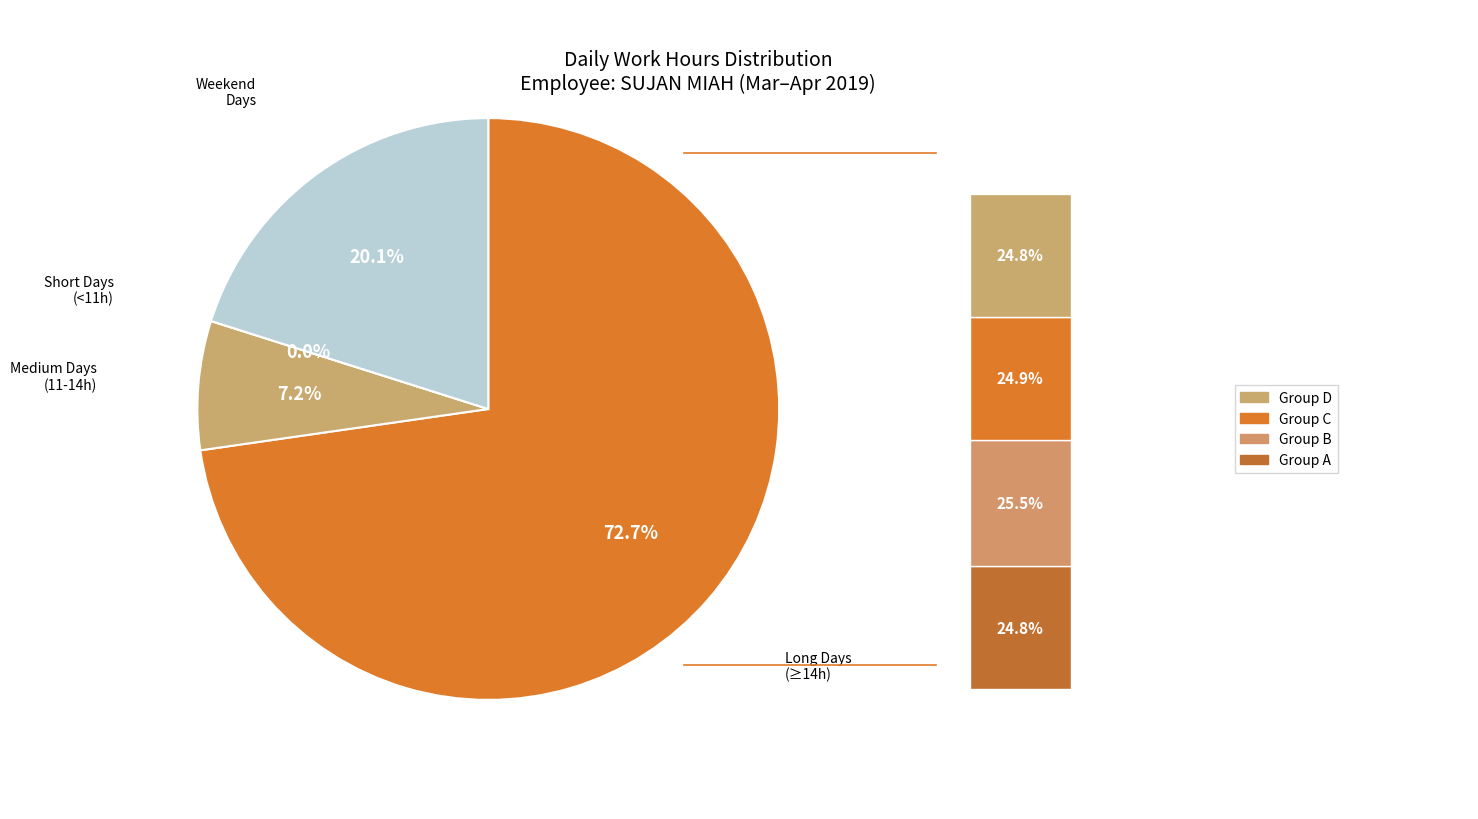

True or false: Sun (7) accounts for 12% of the total.

False